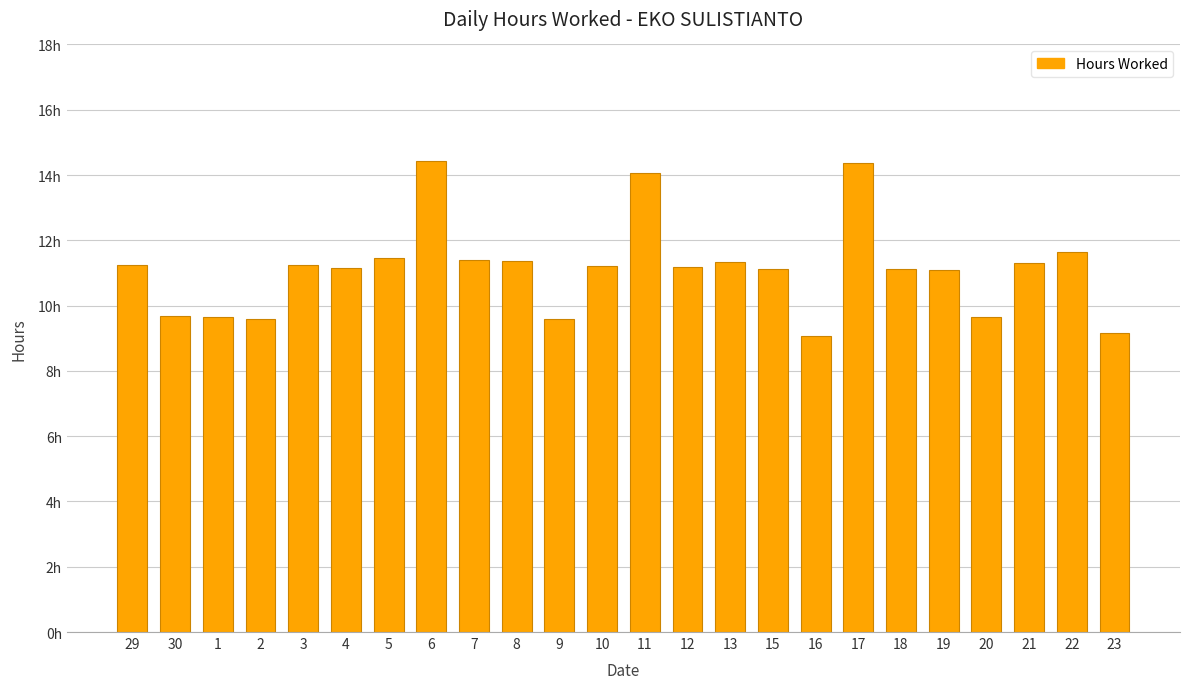

Are the bars horizontal?

No